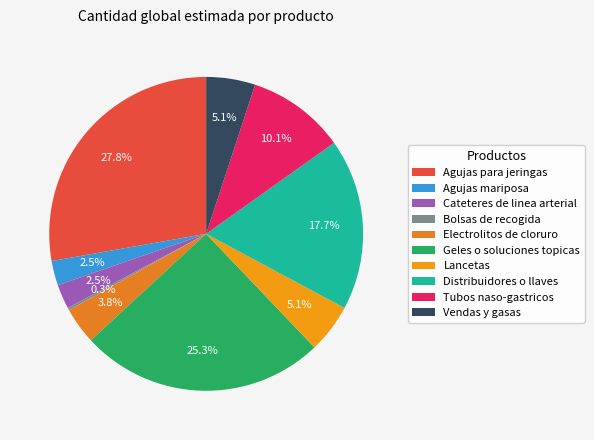

Does Tubos naso-gastricos represent more than half of the total?

No